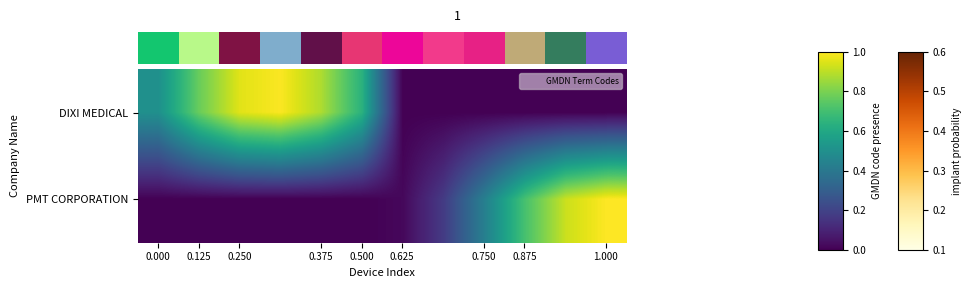

Which series has the widest spread of values?

PMT CORPORATION